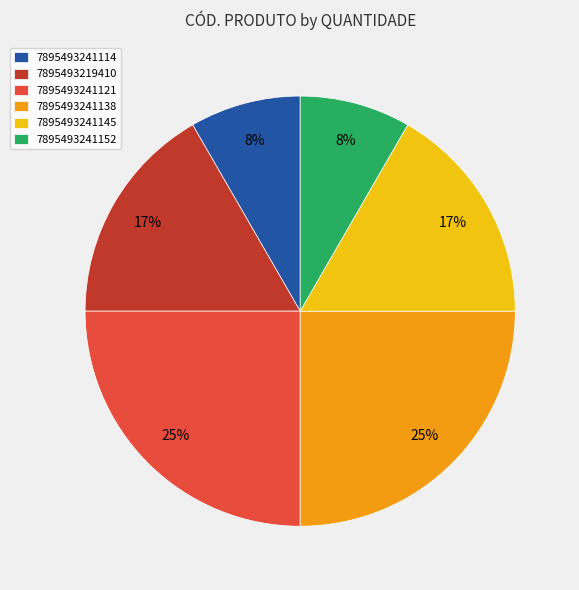

Approximately how many times larger is the value at 7895493241114 compared to 7895493241145?

0.5